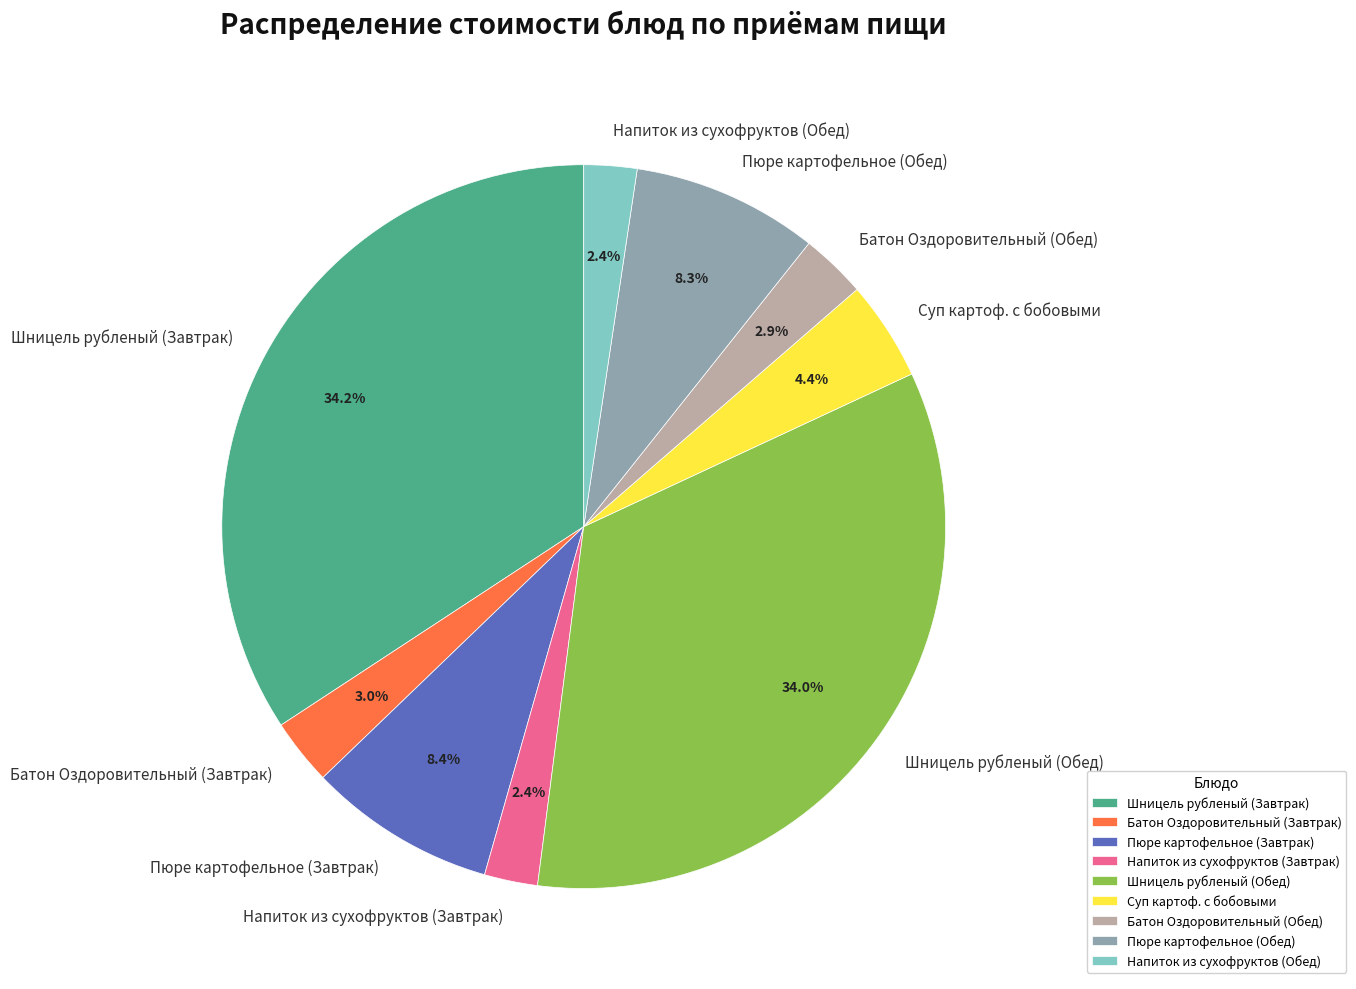

Which has a higher value, Батон Оздоровительный (Обед) or Напиток из сухофруктов (Завтрак)?

Батон Оздоровительный (Обед)